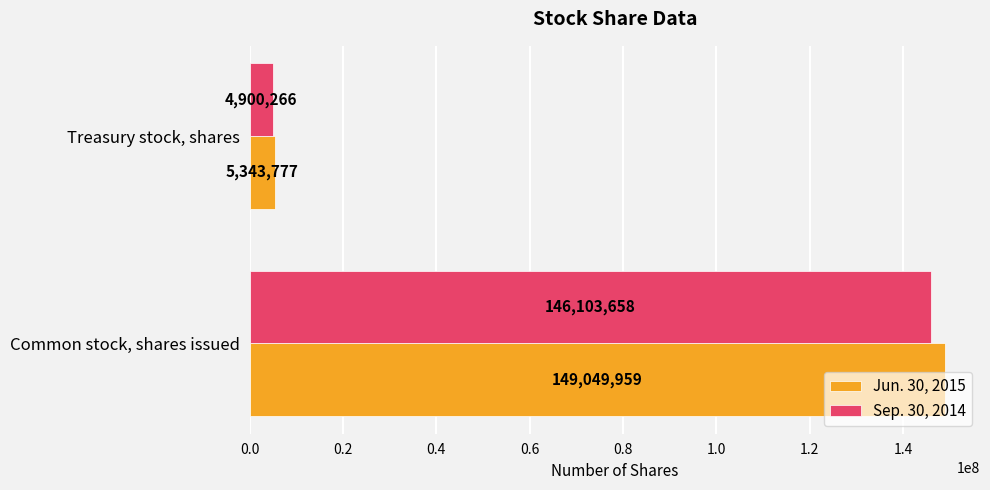

List the labels in order of Jun. 30, 2015 value, smallest first.

Treasury stock, shares, Common stock, shares issued